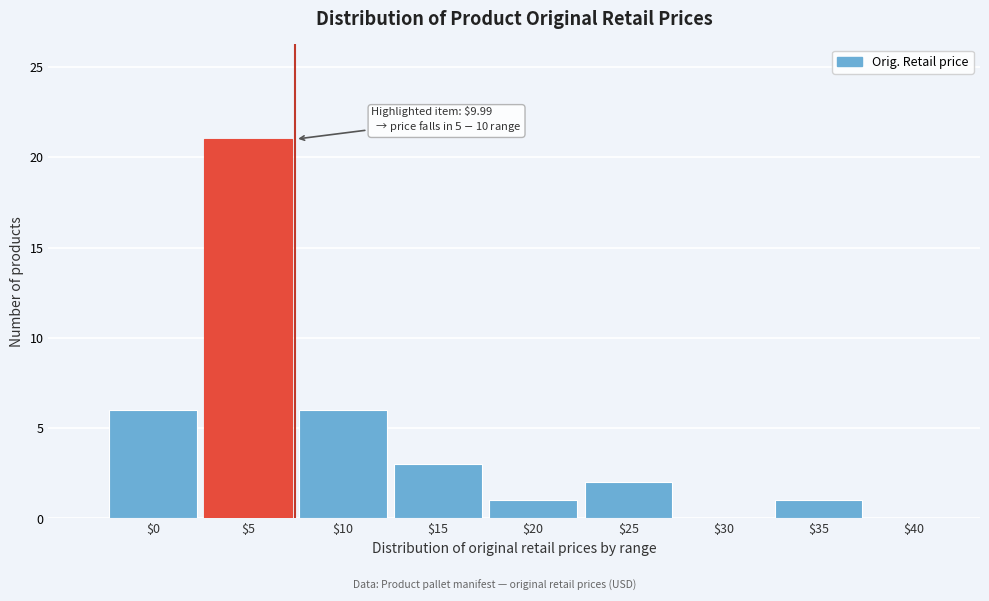

Is it true that the value at $0 is 6?

True